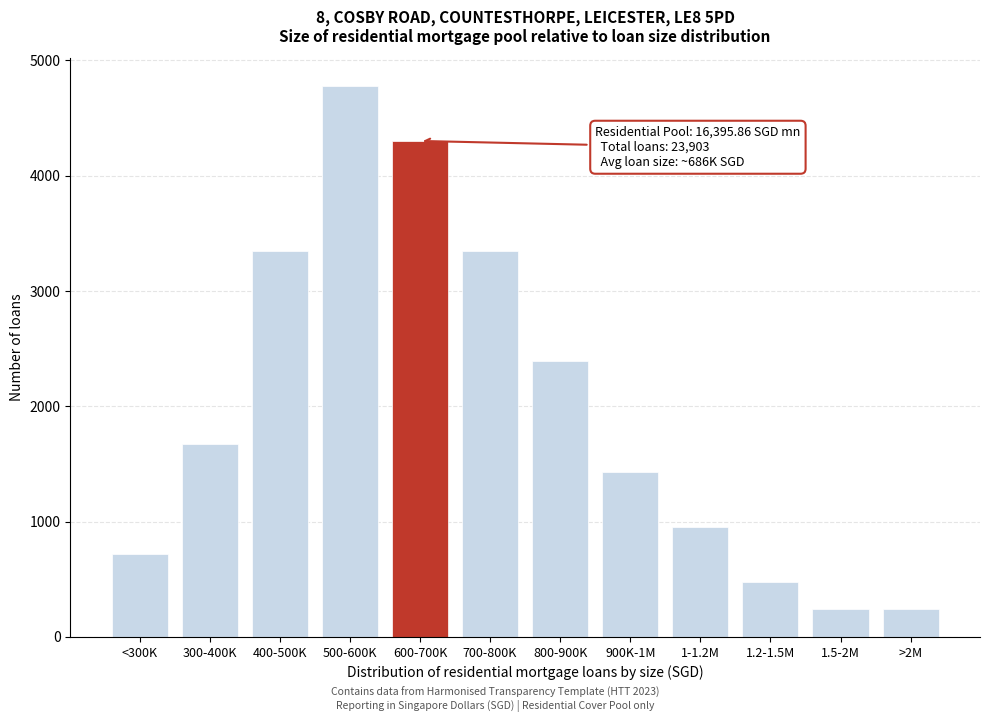

Reading left to right, transcribe all the data shown in this chart.

717	1673	3346	4780	4302	3346	2390	1434	956	478	239	239